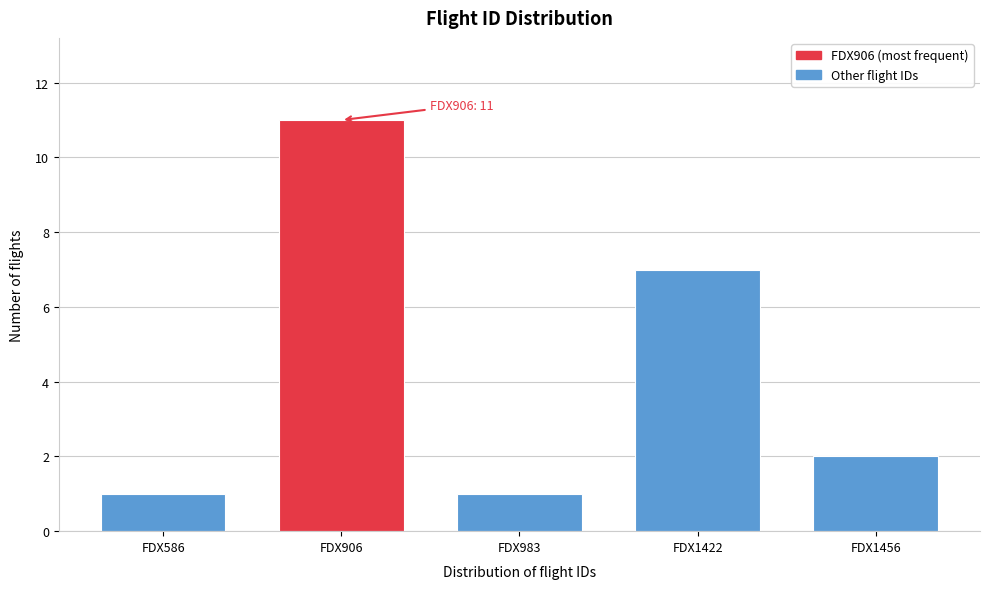

Reading left to right, list all the values displayed in this chart.

FDX586=1	FDX906=11	FDX983=1	FDX1422=7	FDX1456=2